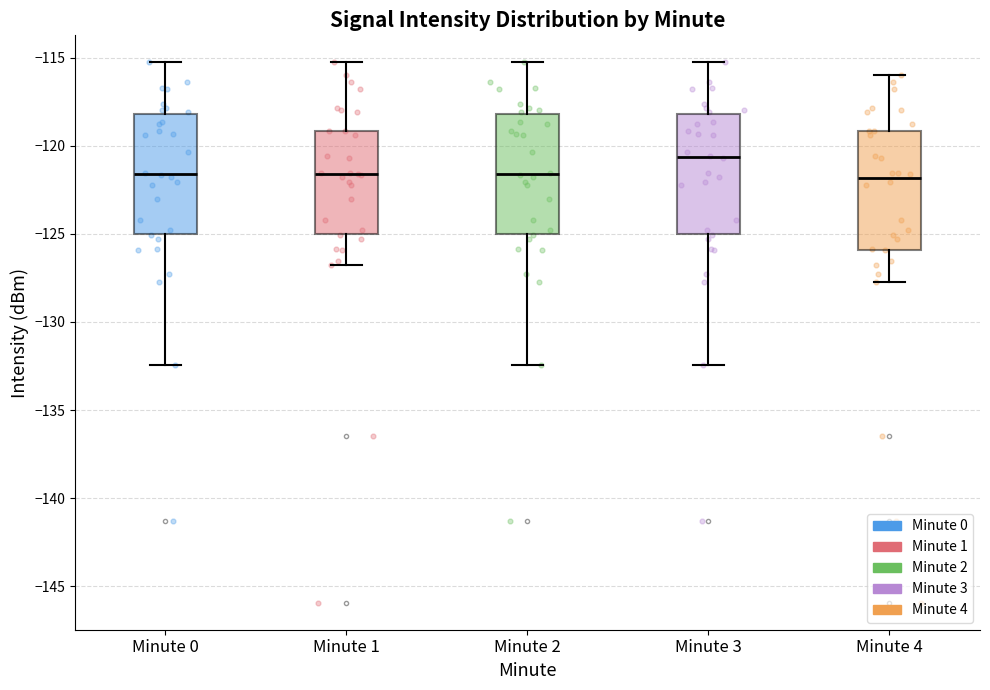

Reading left to right, read every box against the y-axis: the position of its median line, the range the box covers, and the ends of its whiskers. The values are not printed on the chart, so give them approximately, as read against the axis.

Minute 0: median -121.5, box -125.0 to -118.0, whiskers -132.5 to -115.5
Minute 1: median -121.5, box -125.0 to -119.0, whiskers -127.0 to -115.5
Minute 2: median -121.5, box -125.0 to -118.0, whiskers -132.5 to -115.5
Minute 3: median -120.5, box -125.0 to -118.0, whiskers -132.5 to -115.5
Minute 4: median -122.0, box -126.0 to -119.0, whiskers -127.5 to -116.0